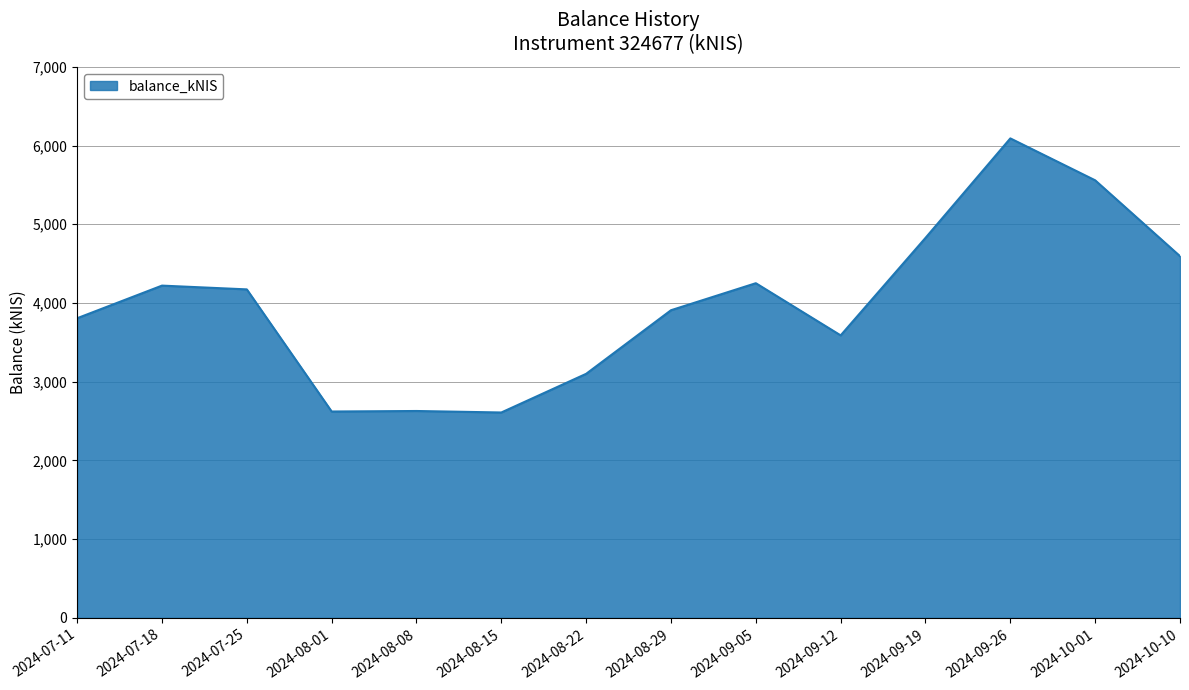

The value at 2024-09-12 is 3588.8. True or false?

True